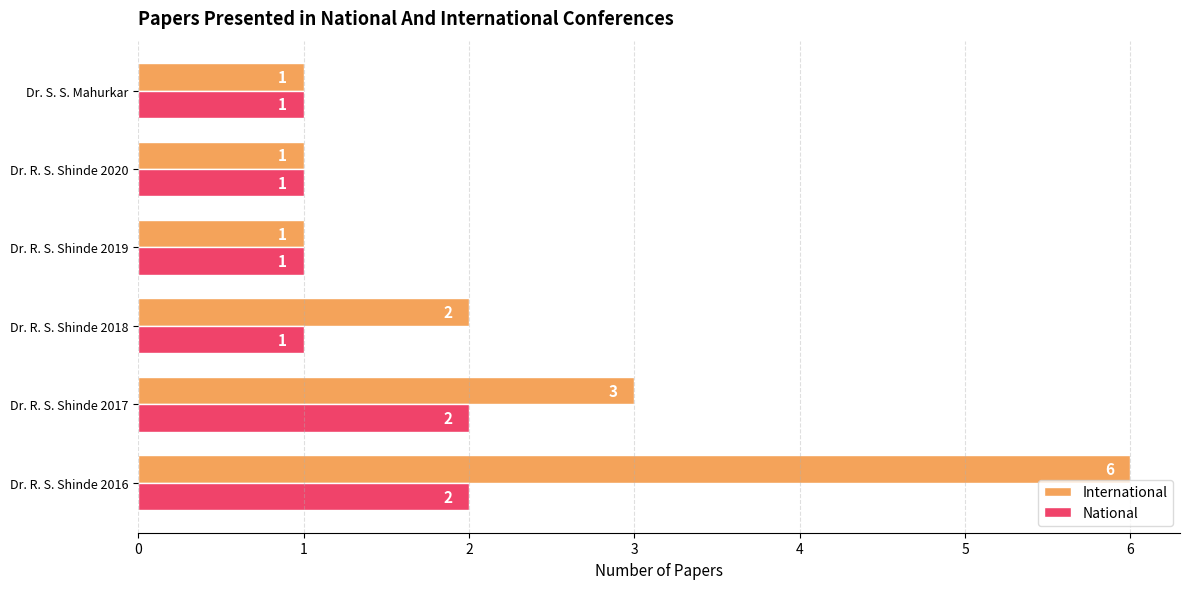

At which category does the chart reach its peak across all series?

Dr. R. S. Shinde 2016